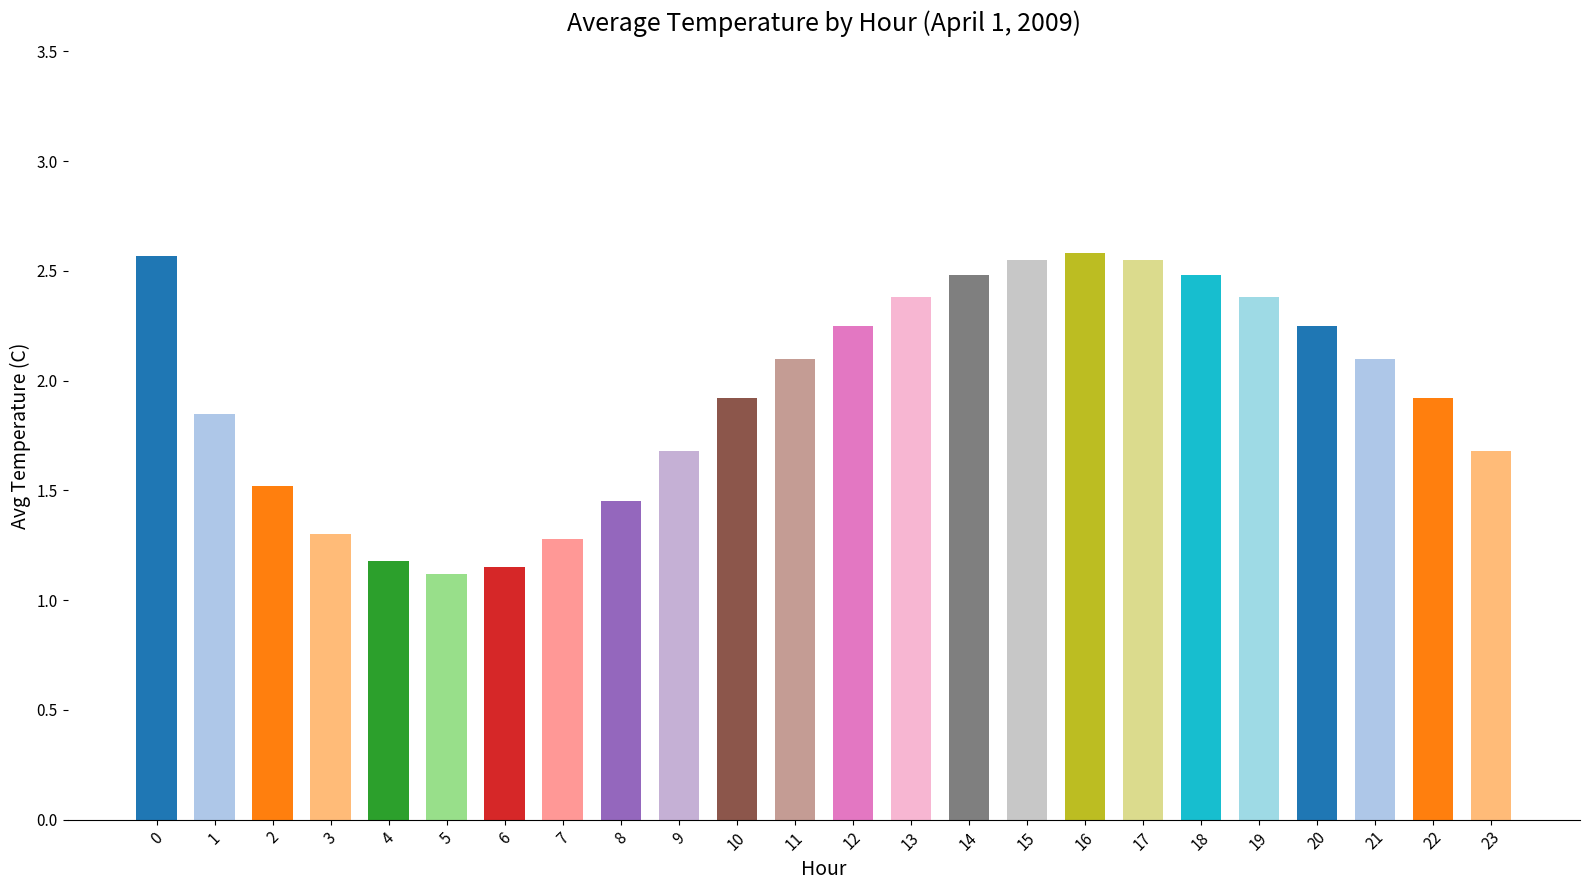

What is the maximum value shown in the chart?

2.6